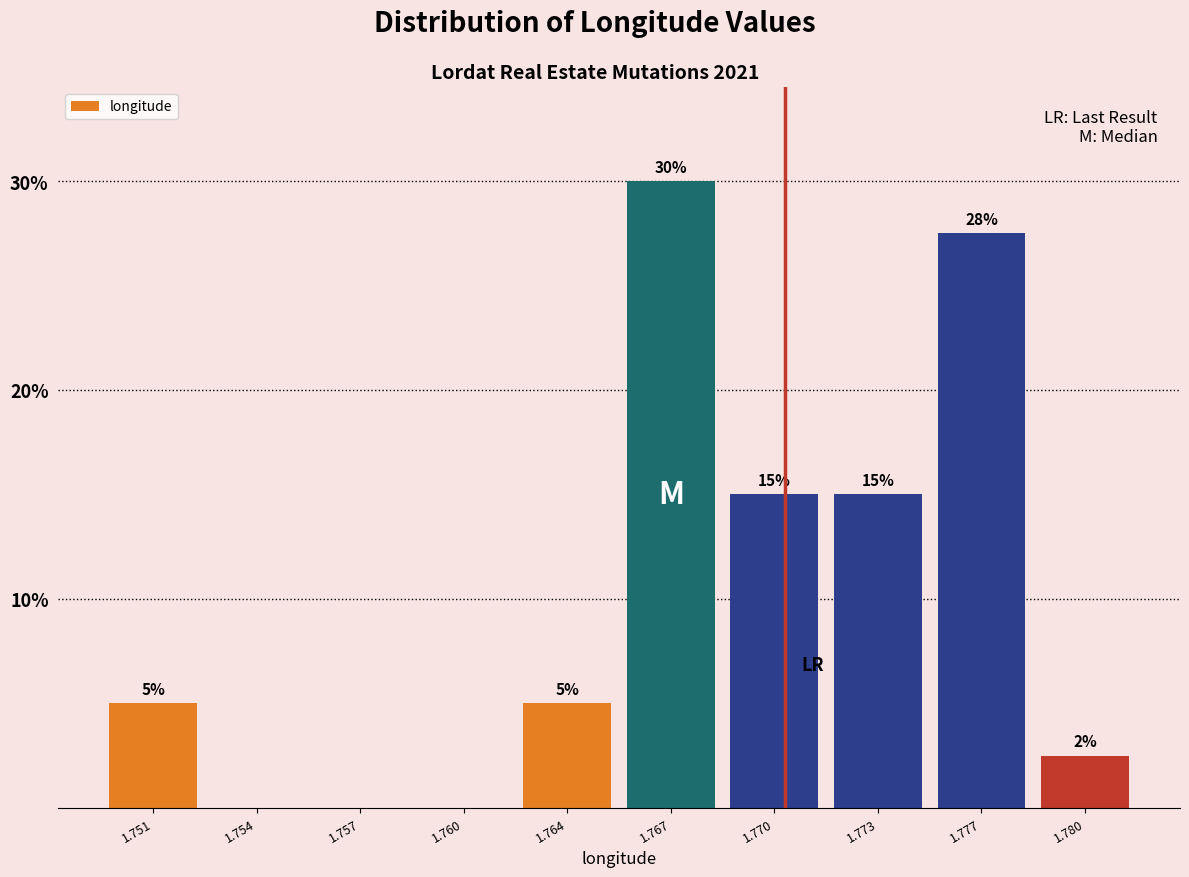

What is the sum of the values at 1.773 and 1.754?

15.0